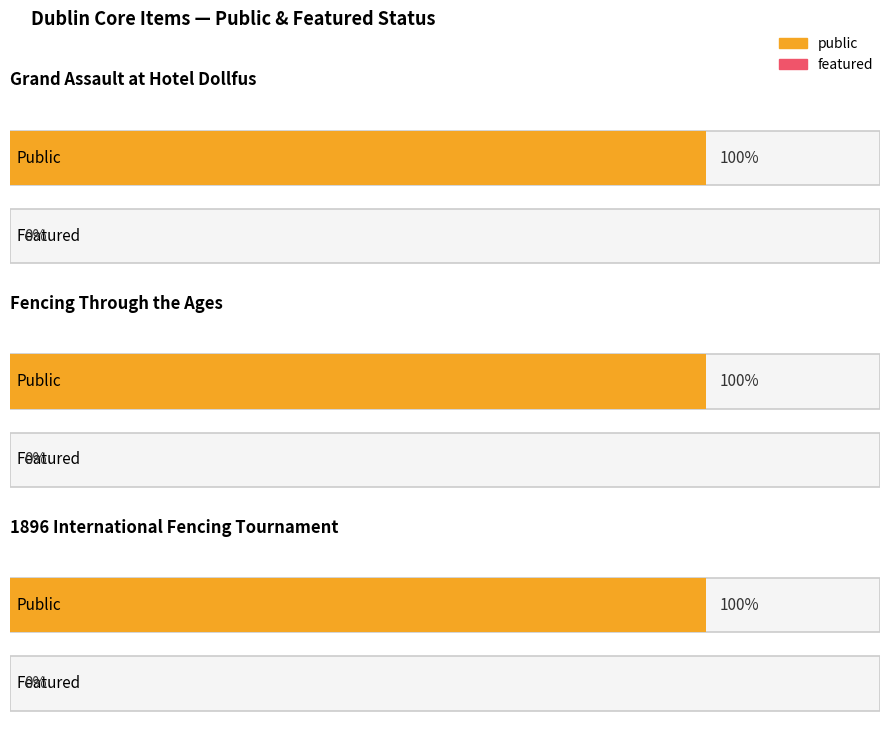

Which has a higher value, Grand Assault at Hotel Dollfus or 1896 International Fencing Tournament?

Grand Assault at Hotel Dollfus